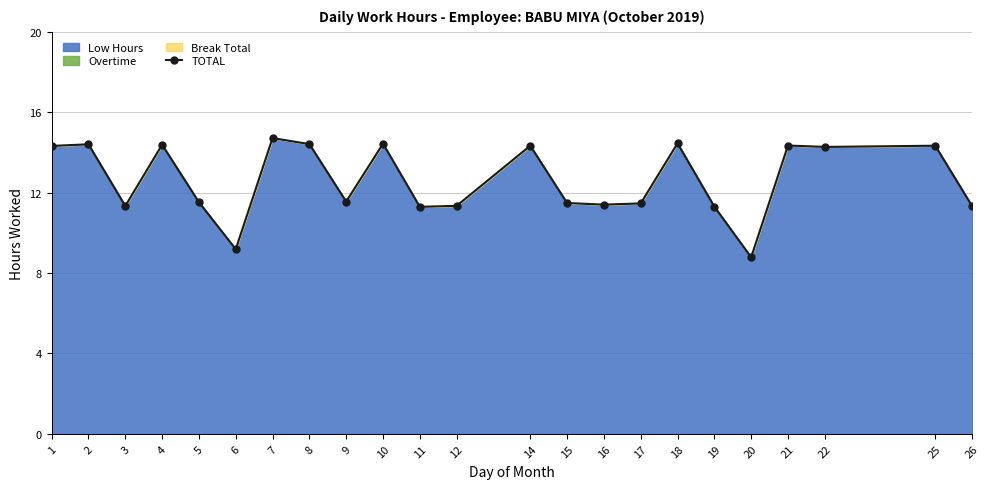

Which label corresponds to the smallest value in the chart?

20